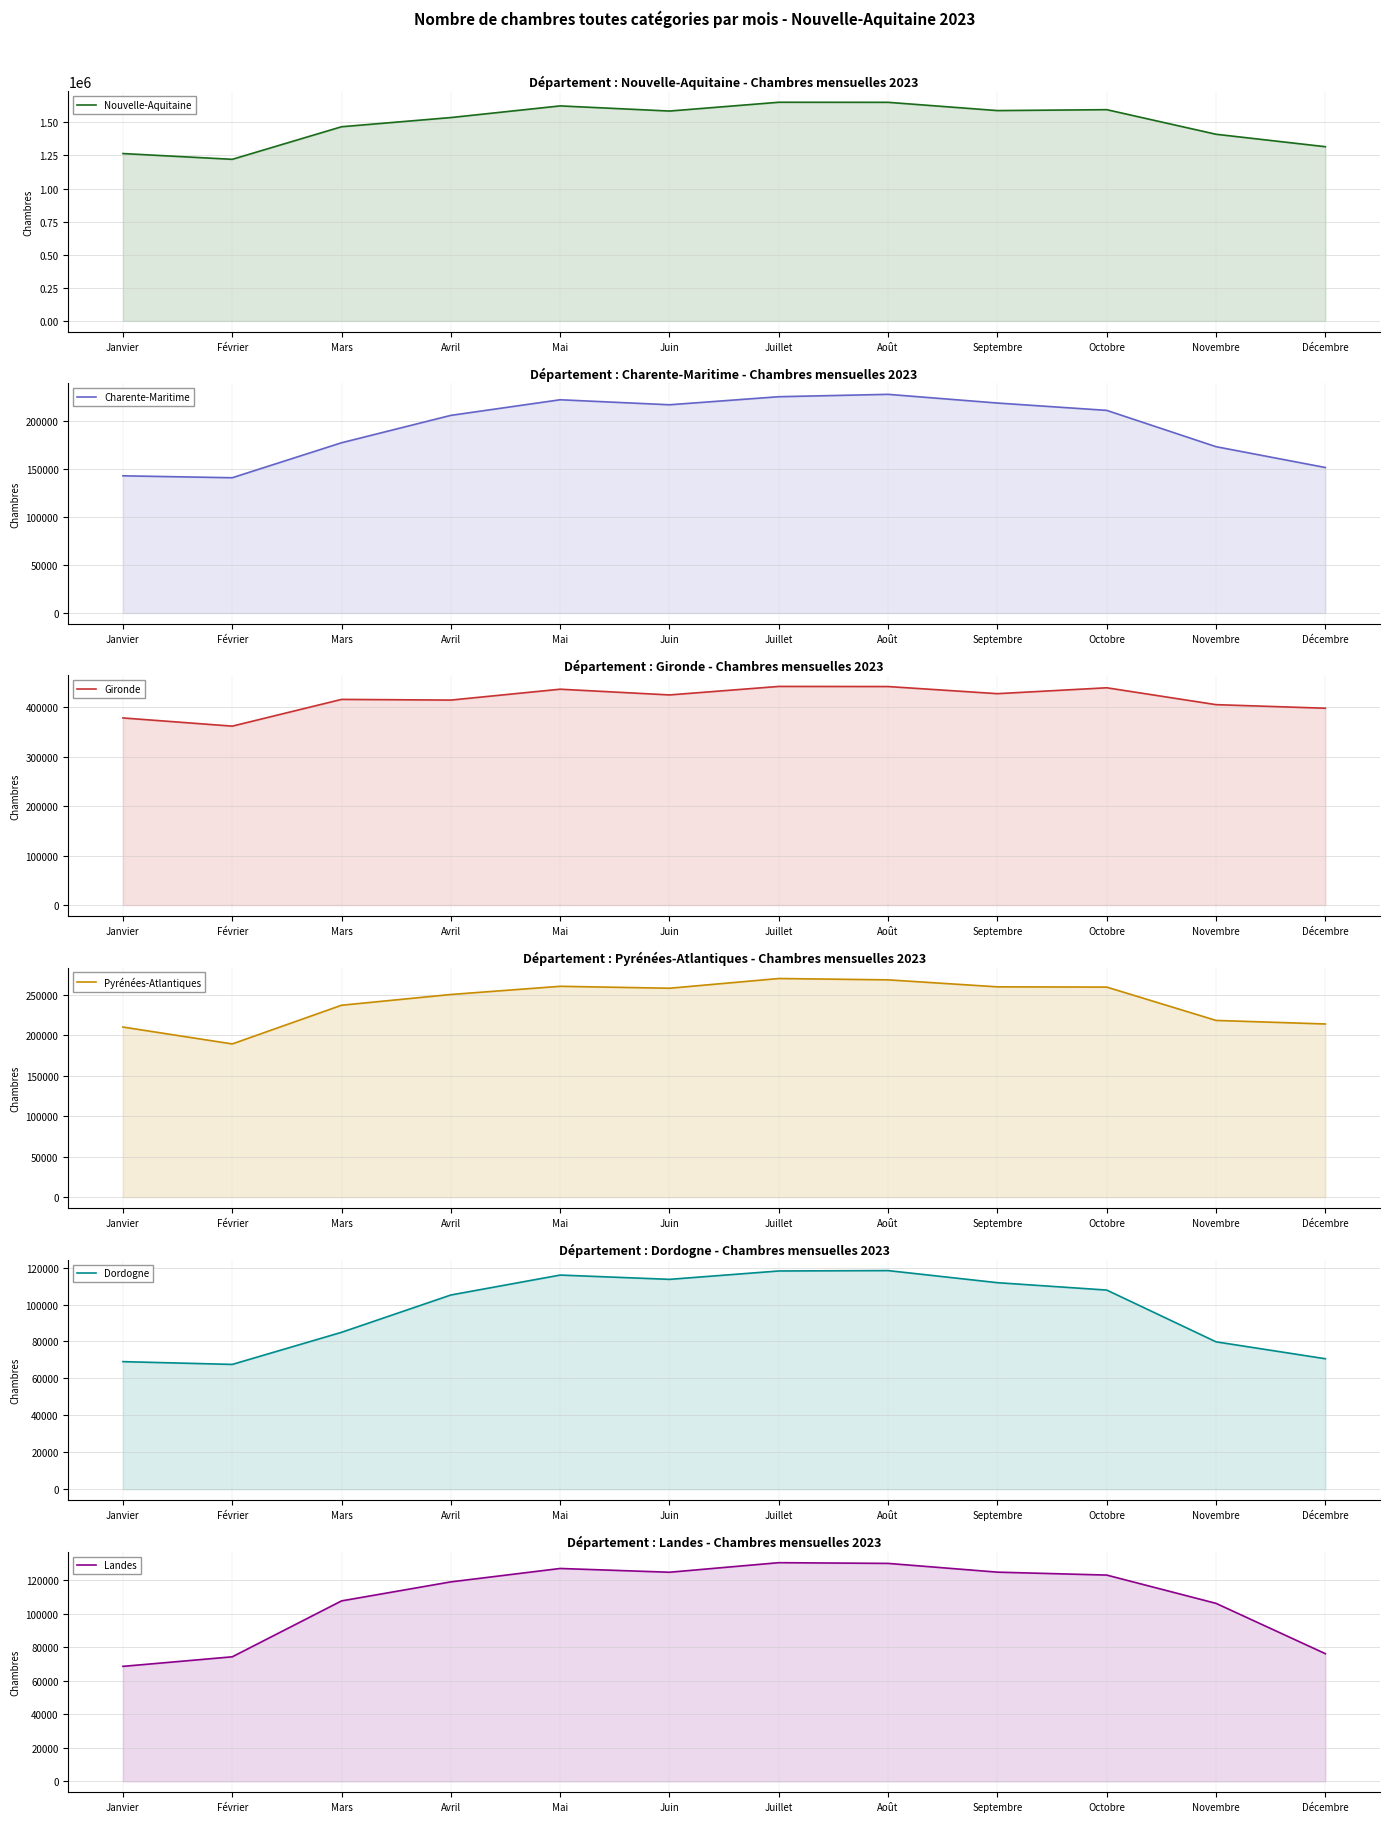

Which series has the largest range (max minus min)?

Nouvelle-Aquitaine